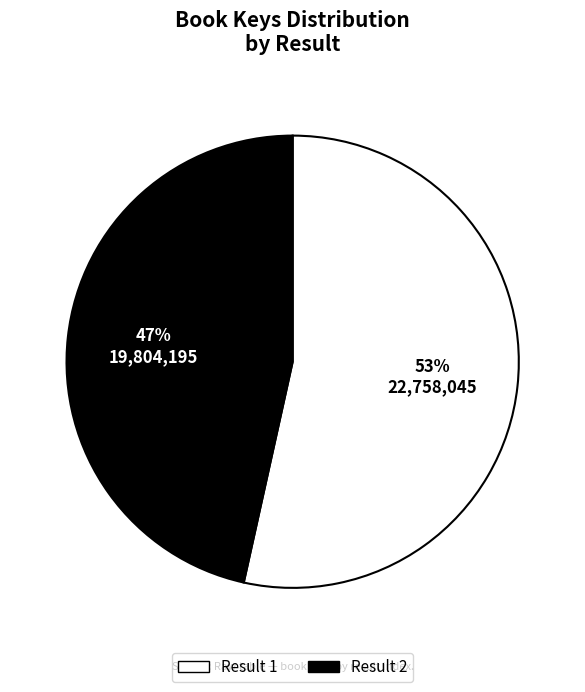

To the nearest percent, what is the average slice percentage?

50%